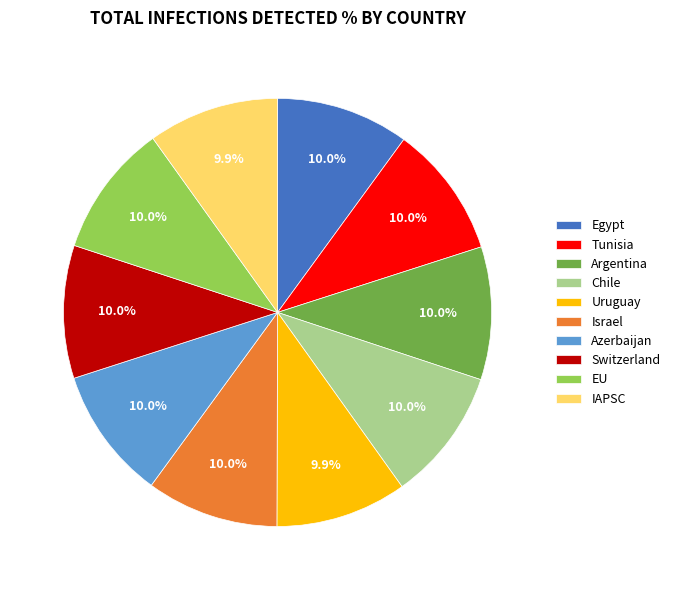

How many slices are in this pie chart?

10